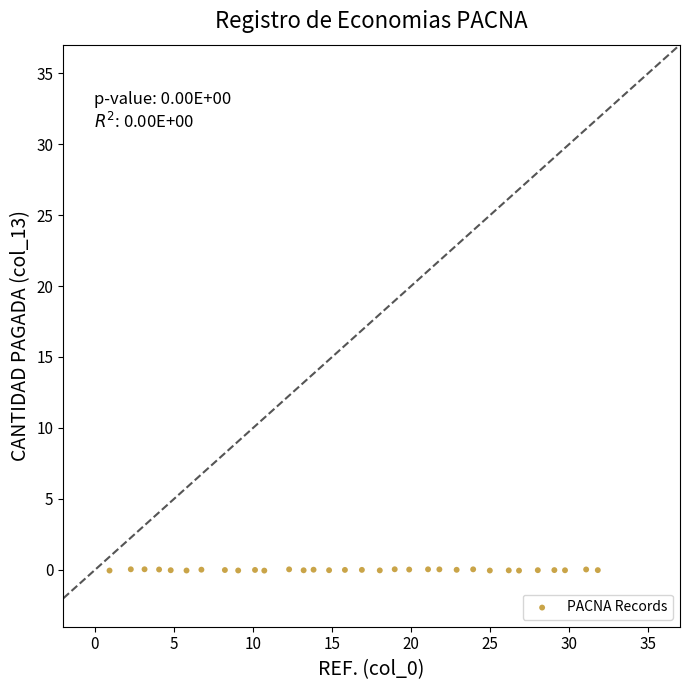

What is the range of X values (max minus min)?

30.9